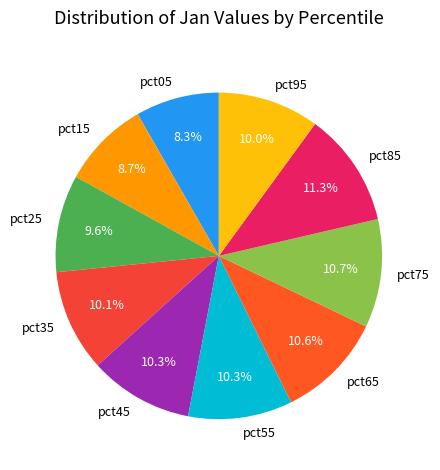

To the nearest percent, what portion does pct95 represent?

10%